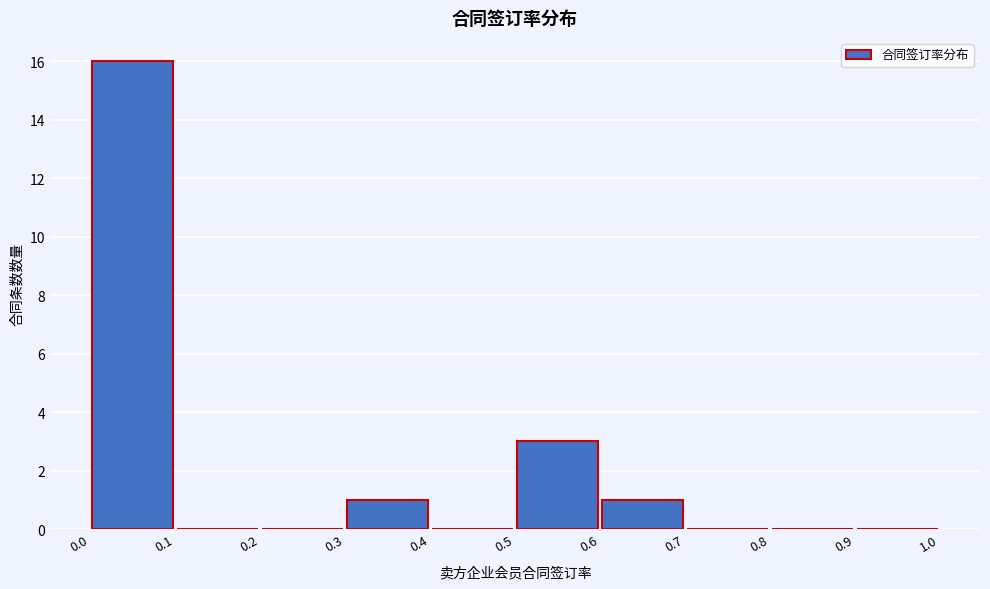

Over which range of the x-axis is the bar tallest?

0.0 to 0.1